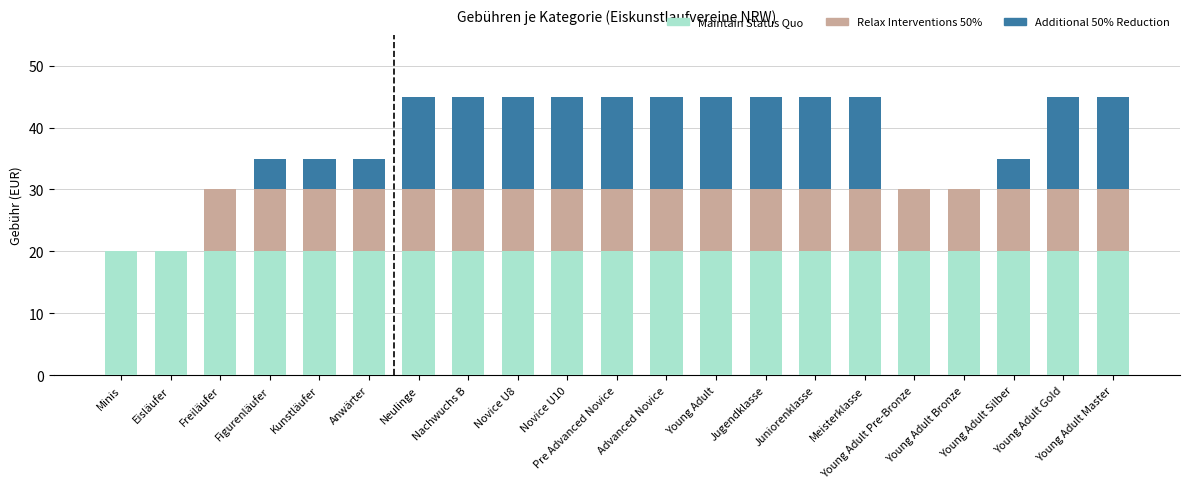

What is the maximum value for Maintain Status Quo?

20